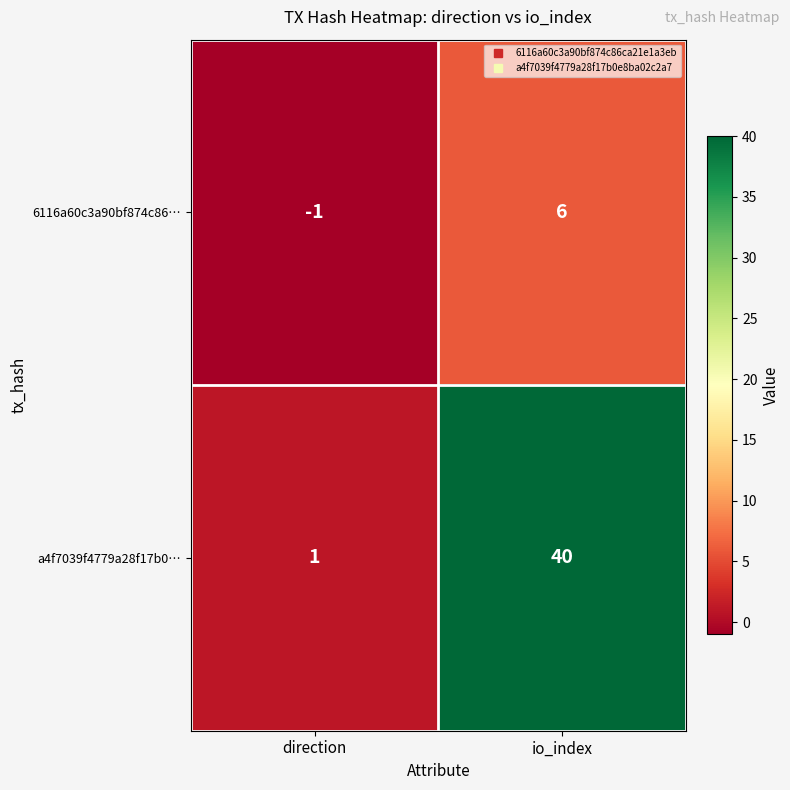

Which category has the highest value in the 6116a60c3a90bf874c86… series?

io_index